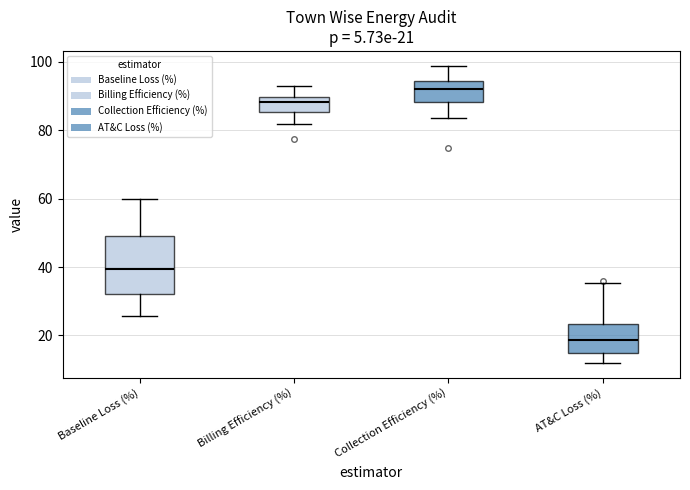

Which box is the tallest, from its lower edge to its upper edge?

Baseline Loss (%)